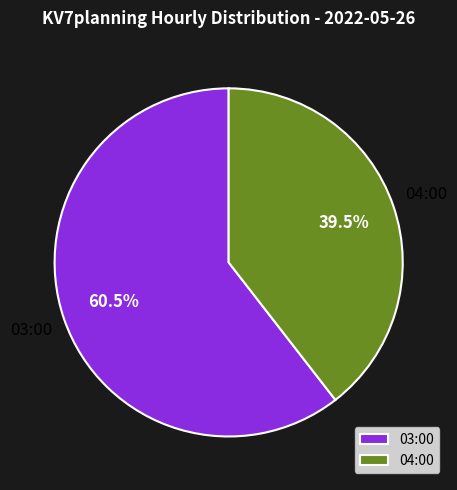

To the nearest percent, what is the average slice percentage?

50%